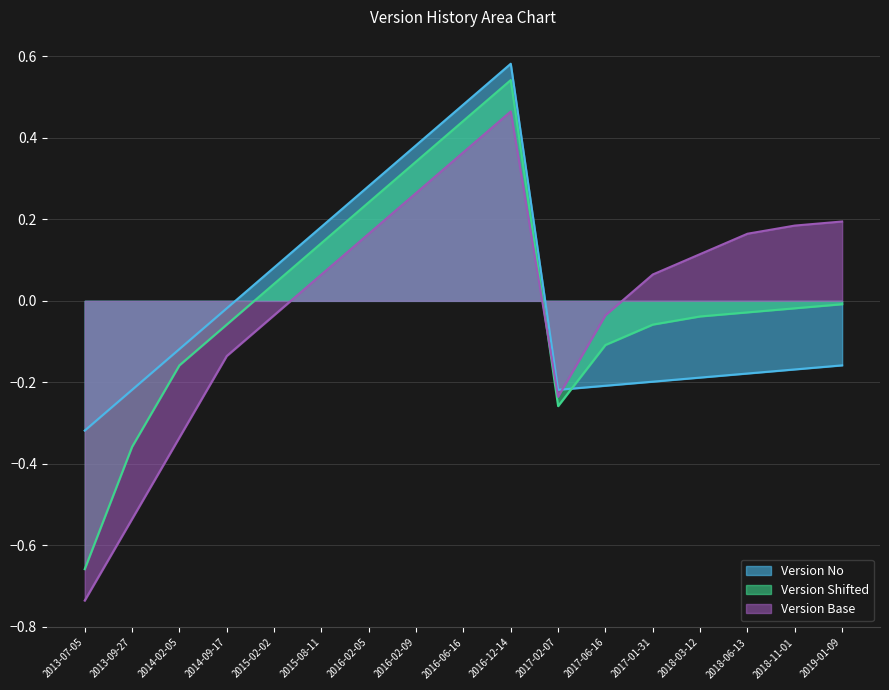

What is the total value across all series at 2017-02-07?

-0.7